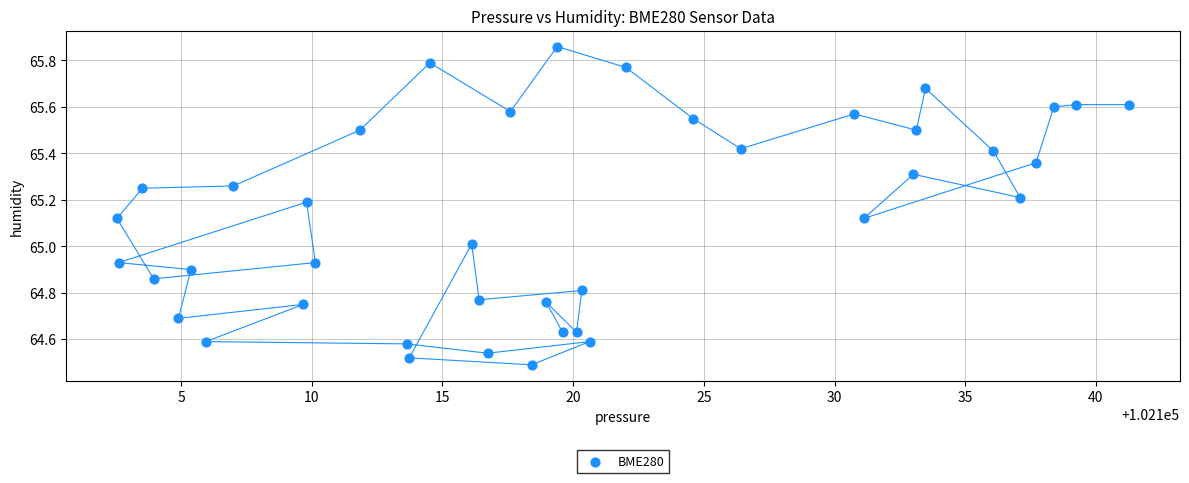

What is the range of Y values (max minus min)?

1.4